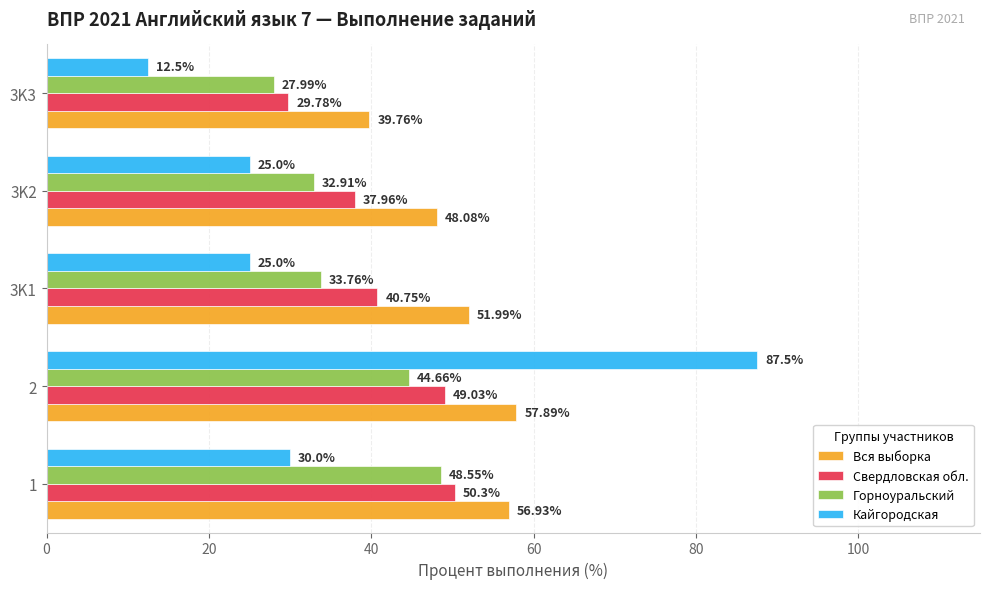

List the labels in order of Вся выборка value, largest first.

2, 1, 3K1, 3K2, 3K3